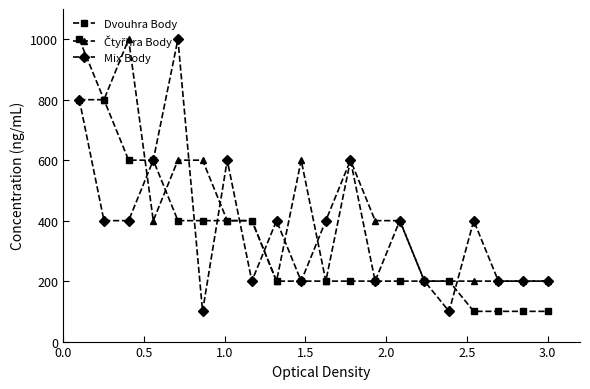

What is the value of the Mix Body point at the 2nd from the left?

400